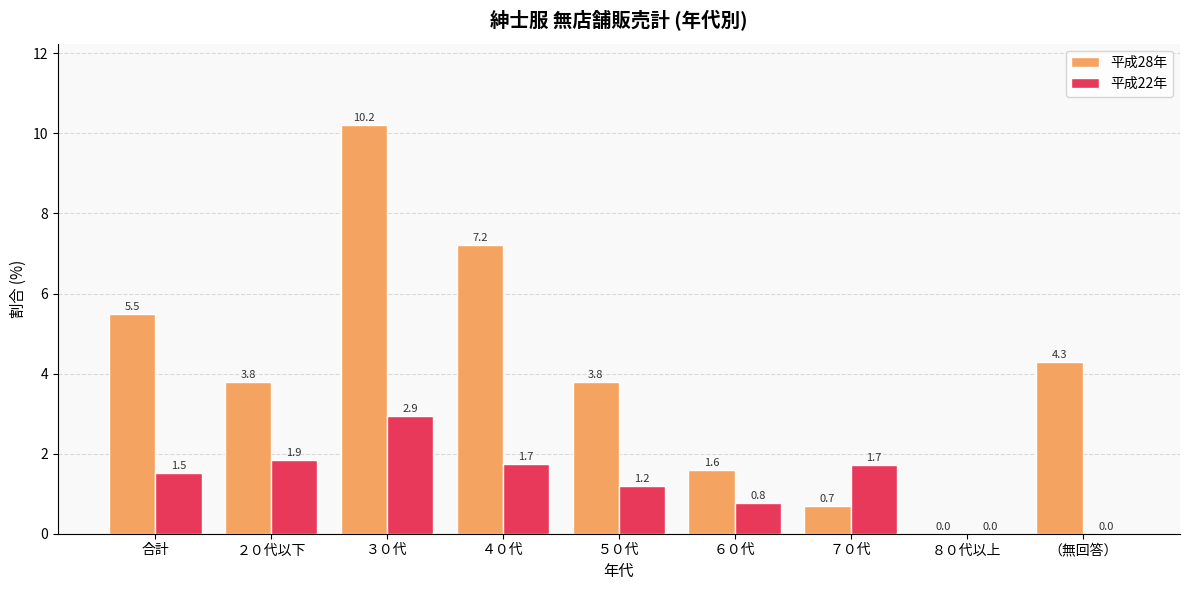

How many positive values does the 平成28年 series have?

8